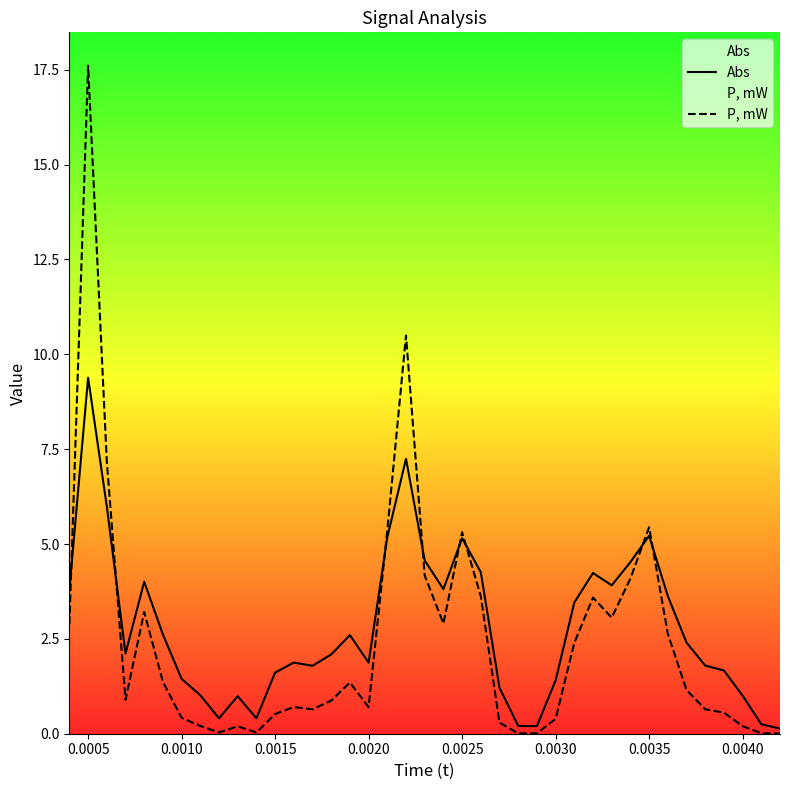

Which series ends up on top after the final intersection of P, mW and Abs?

Abs